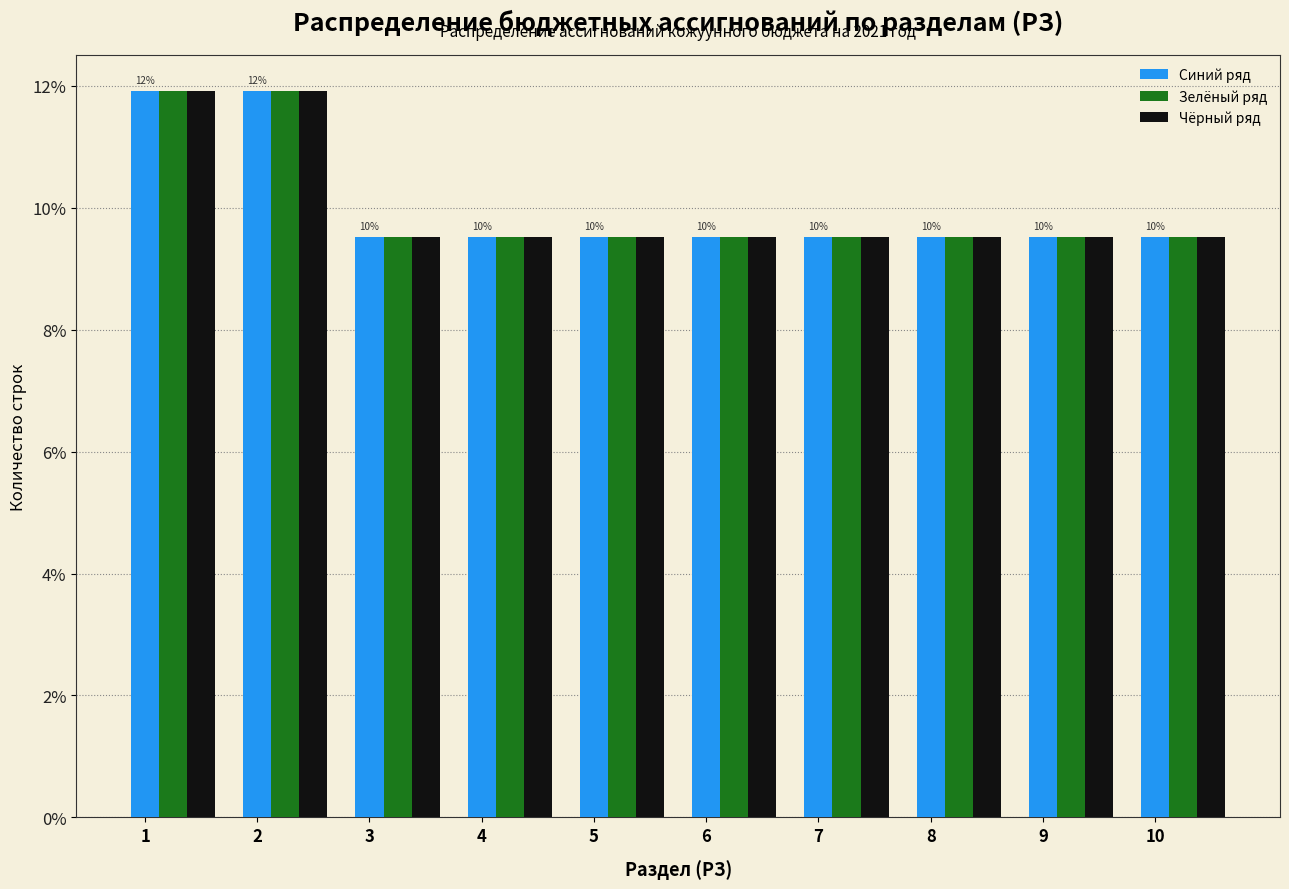

Are the bars grouped side by side (vs. stacked)?

Yes